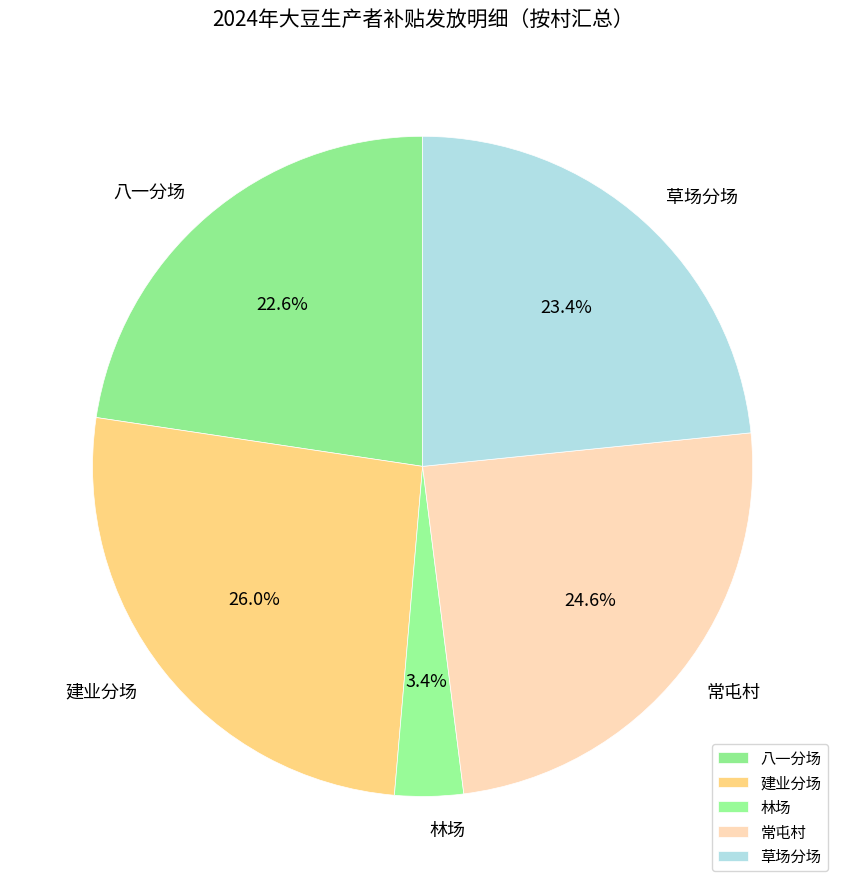

Is the sum of 八一分场 and 林场 greater than half?

No